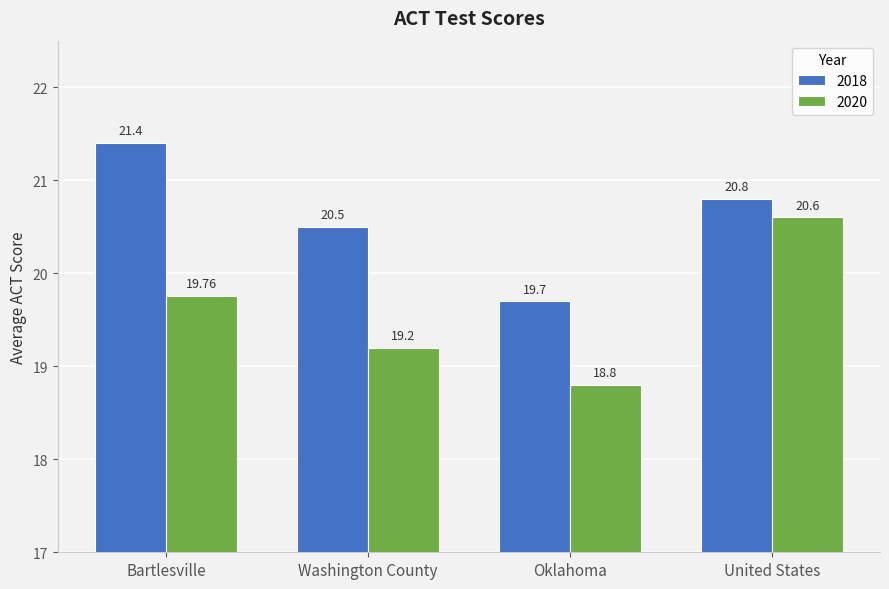

Is the value of 2018 at Bartlesville greater than the value of 2020 at United States?

Yes